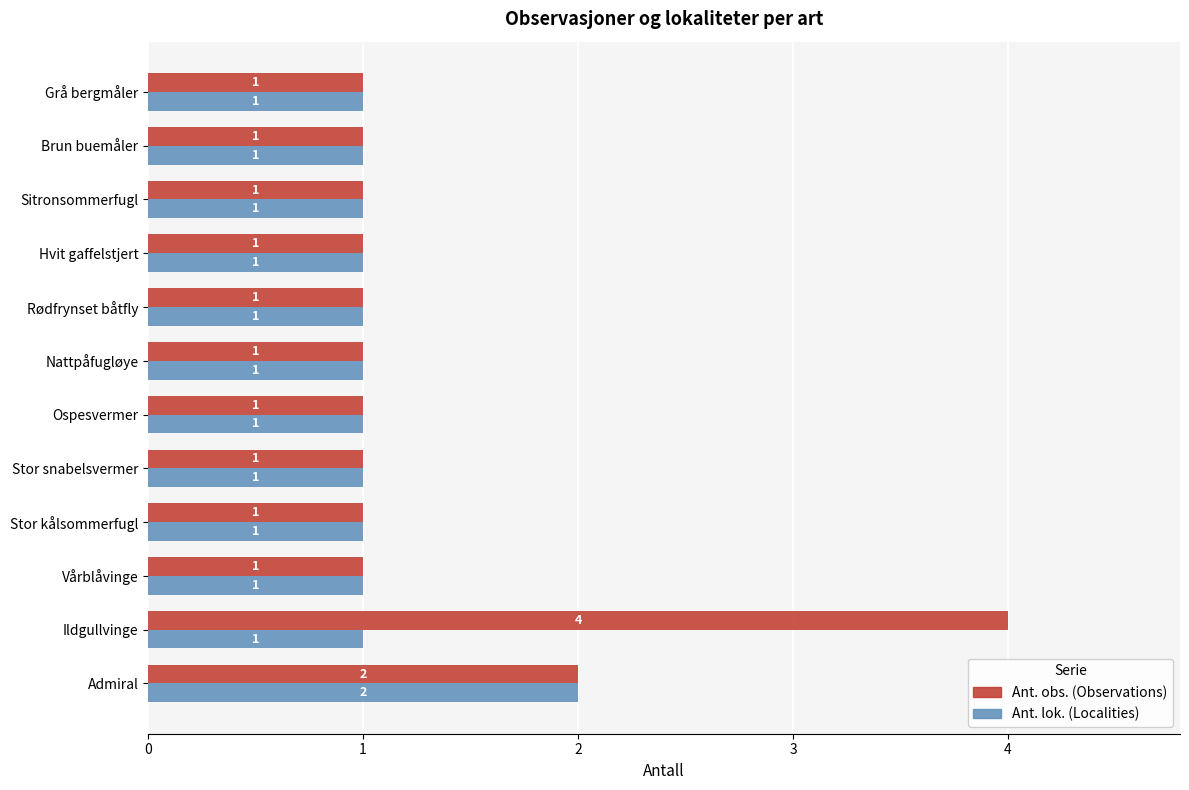

What is the total value across all series at Ildgullvinge?

5